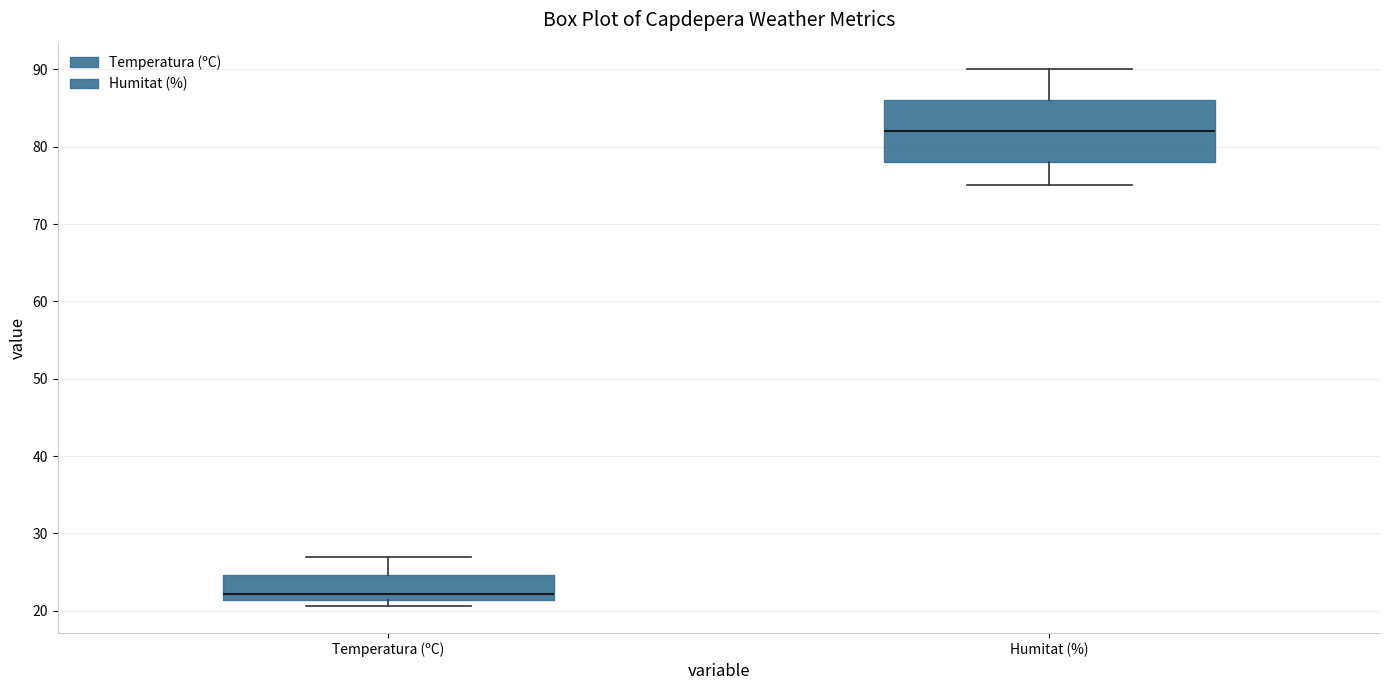

Reading left to right, read every box against the y-axis: the position of its median line, the range the box covers, and the ends of its whiskers. The values are not printed on the chart, so give them approximately, as read against the axis.

Temperatura (ºC): median 22, box 21 to 25, whiskers 21 (just below the box's lower edge) to 27
Humitat (%): median 82, box 78 to 86, whiskers 75 to 90